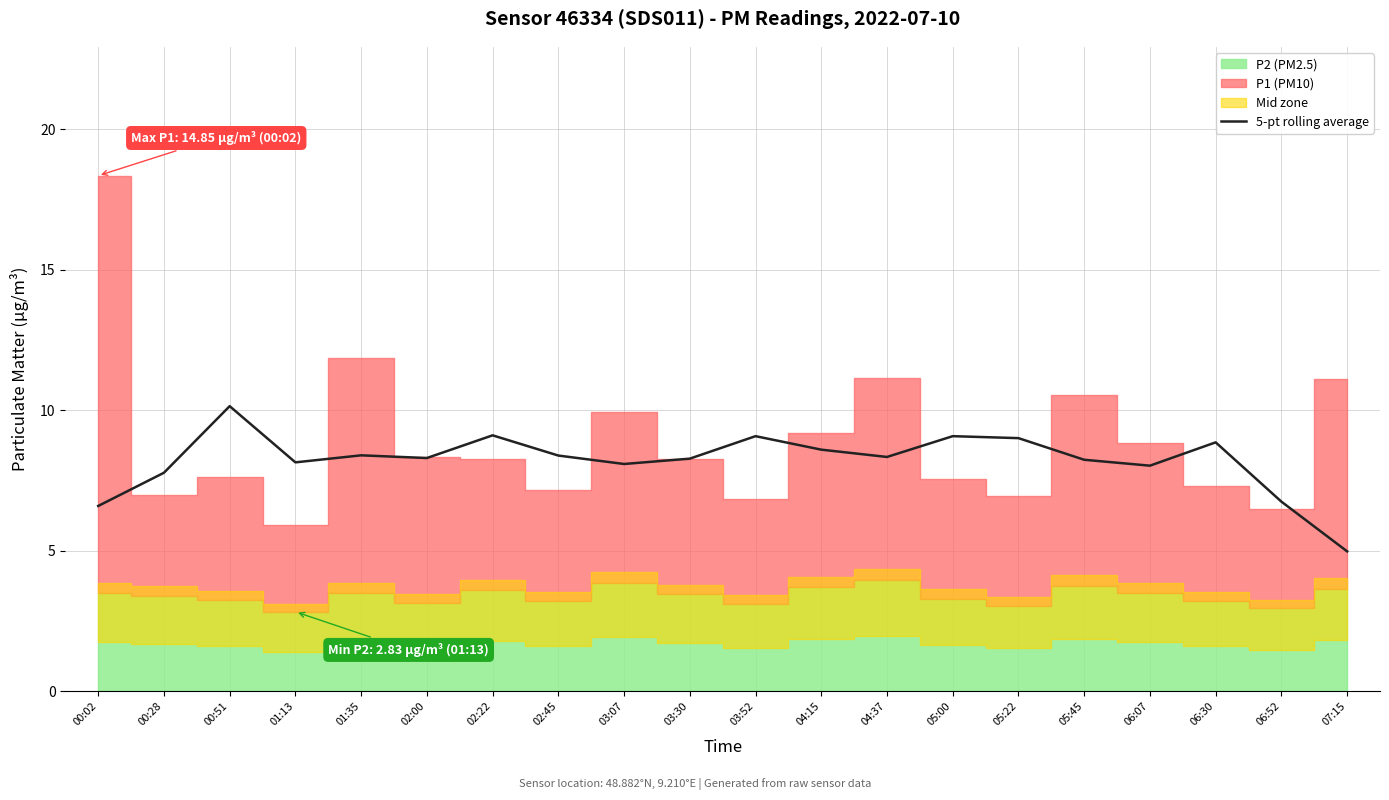

How many lines are shown in the chart?

1